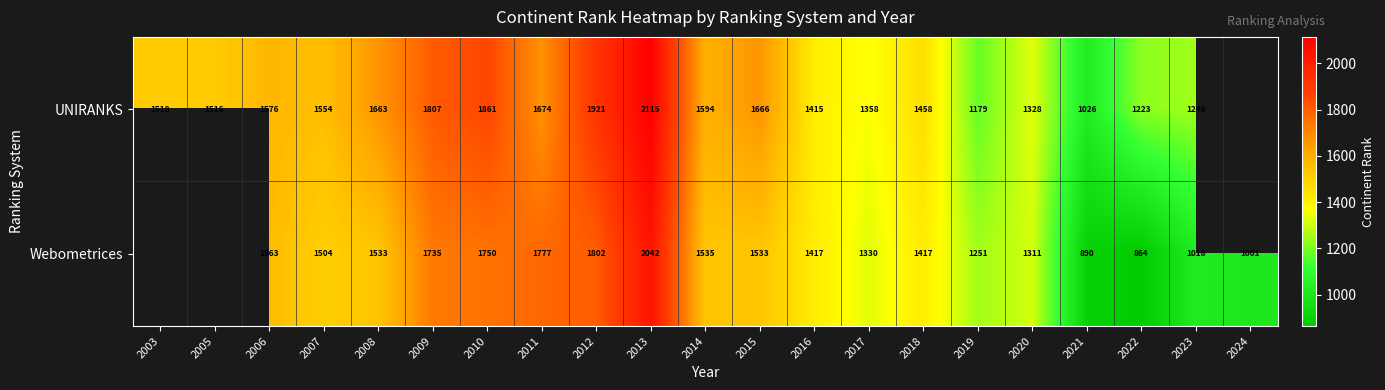

At 2012, list the series in order from smallest to largest.

Webometrices, UNIRANKS